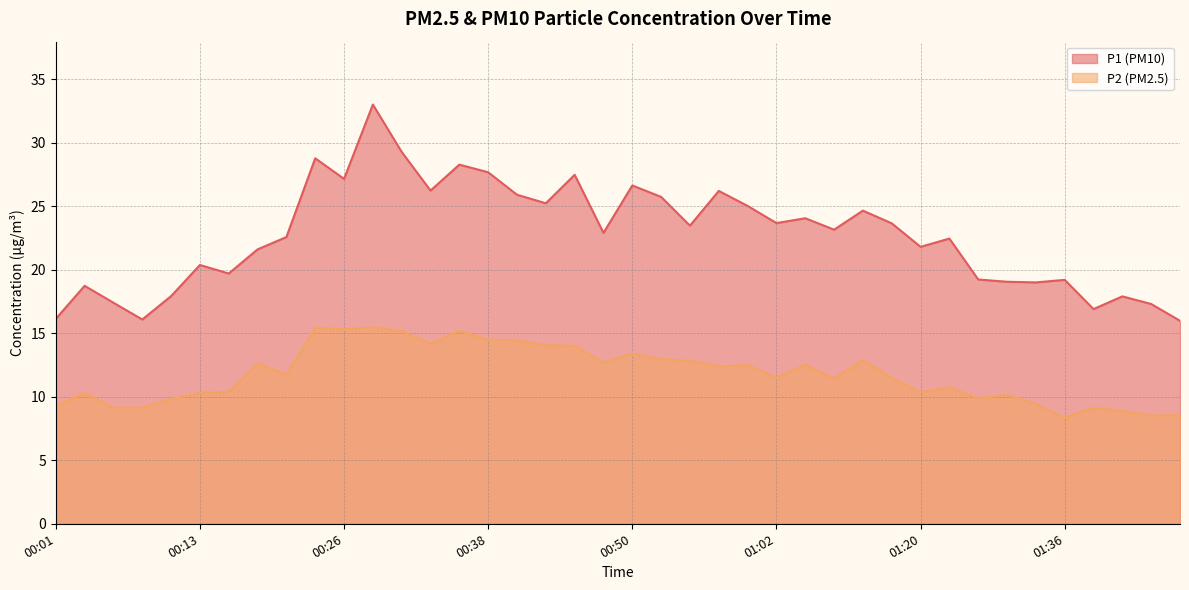

What position from the left is 00:08?

4